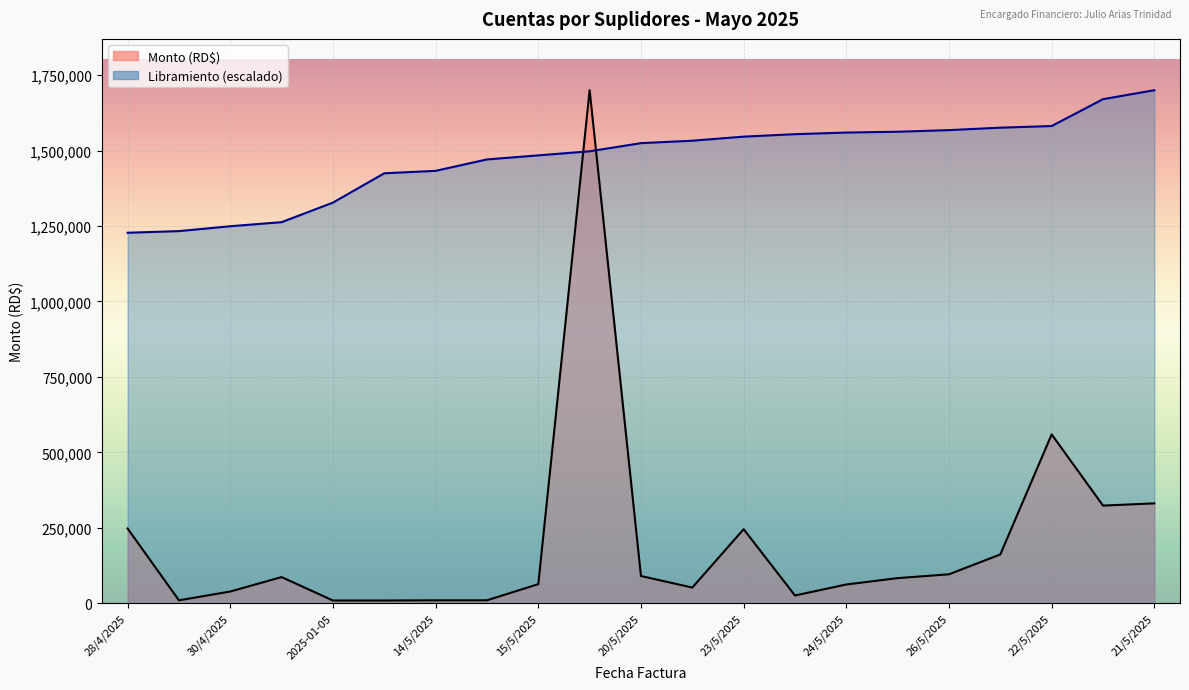

What is the total value across all series at 14/5/2025?

1442942.2